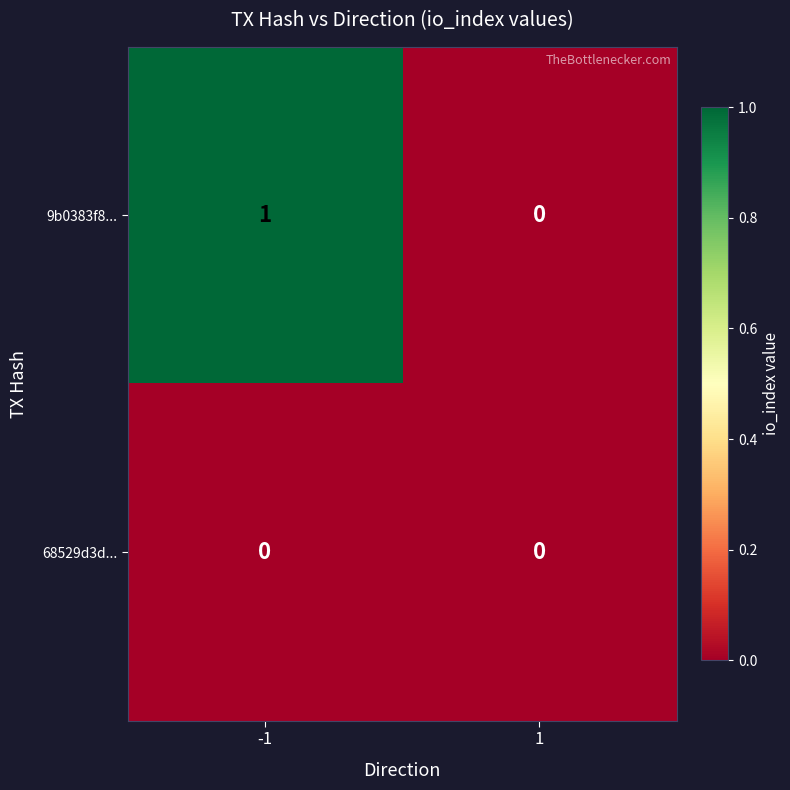

What is the greatest value displayed?

1